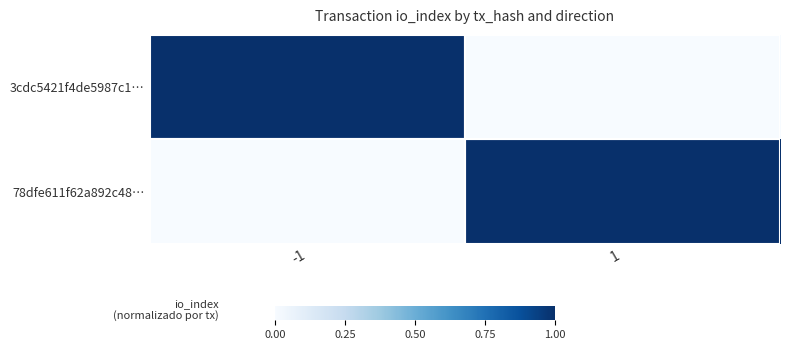

Reading right to left, transcribe all the data shown in this chart.

3cdc5421f4de5987c1…: 1=0	-1=1
78dfe611f62a892c48…: 1=1	-1=0